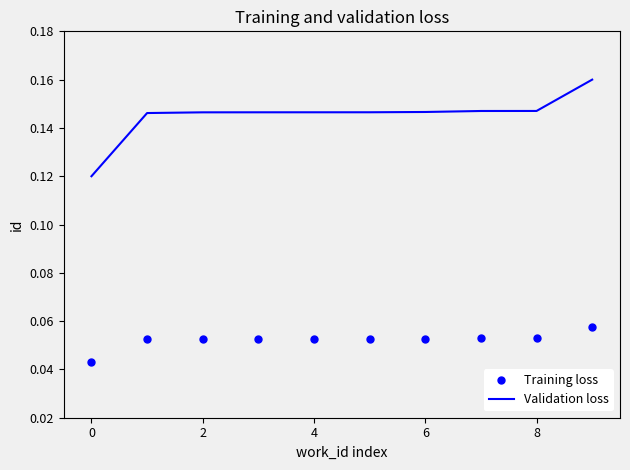

List the series in order of their overall mean, lowest first.

Training loss, Validation loss